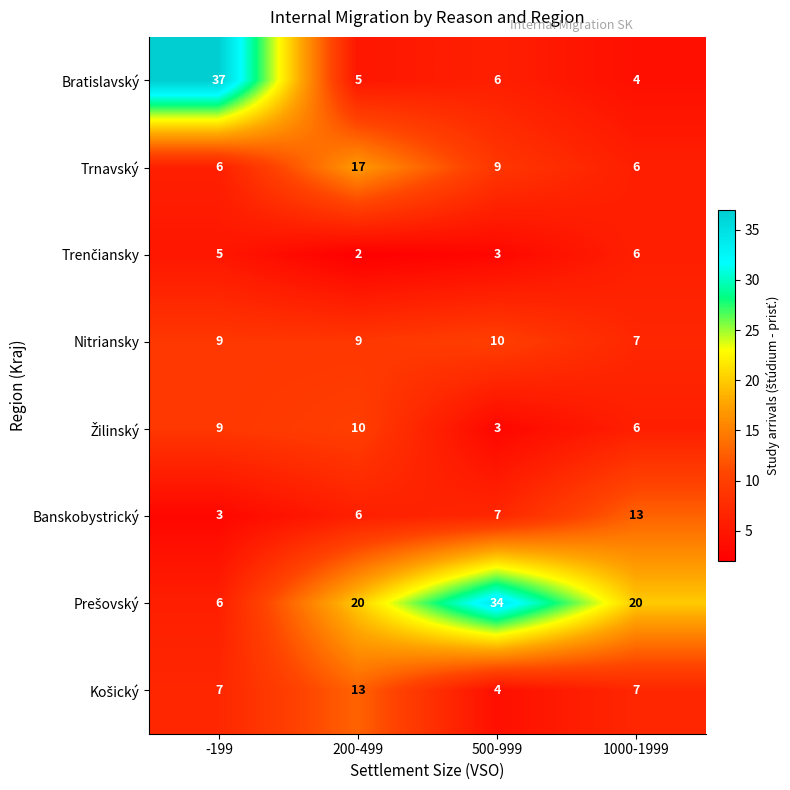

At which label does Bratislavský first exceed 6?

-199